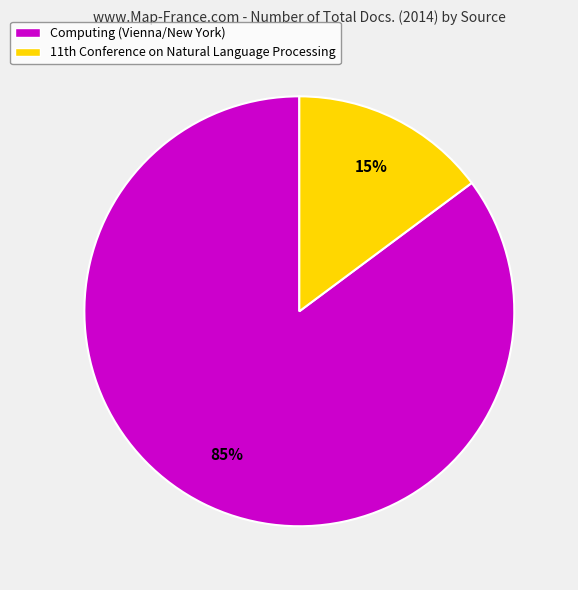

Which category has the smallest portion of the pie?

11th Conference on Natural Language Processing